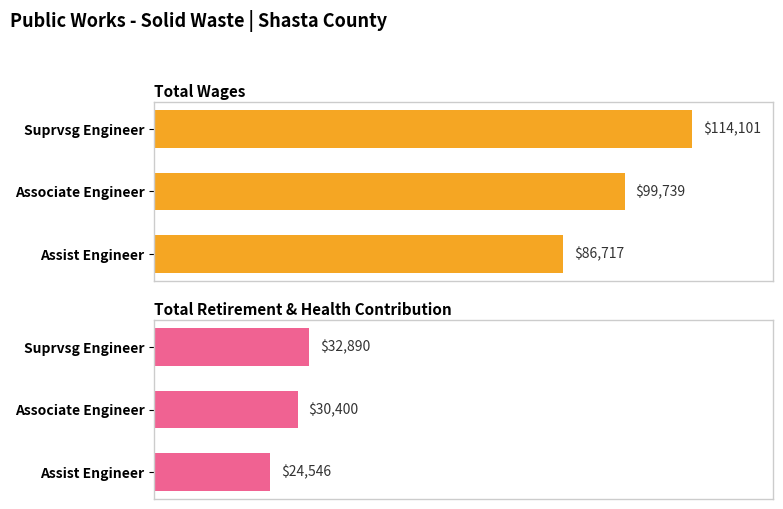

List the labels in order of Total Retirement & Health Contribution value, largest first.

Suprvsg Engineer, Associate Engineer, Assist Engineer